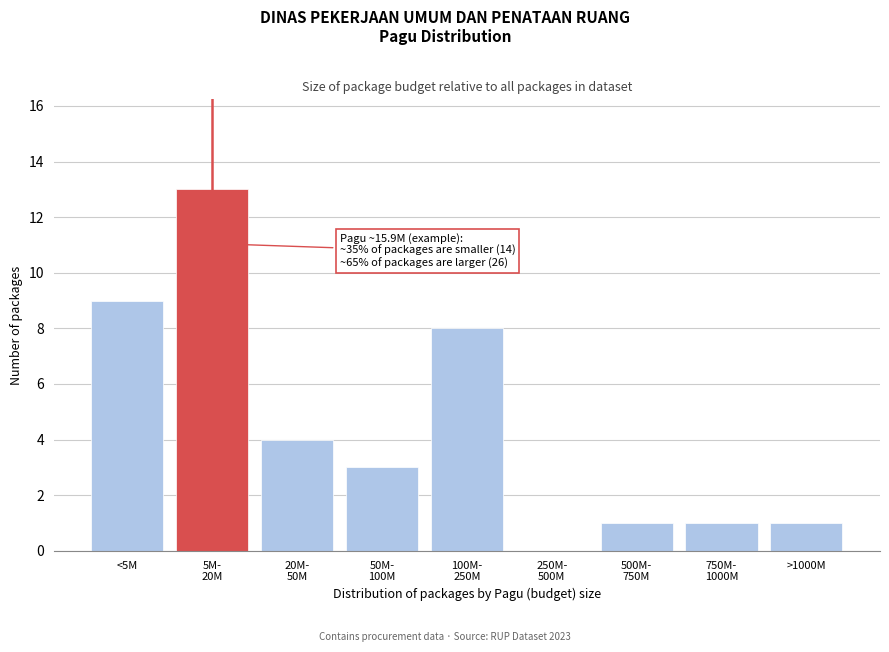

Read the value at <5M, to the nearest 5.

10